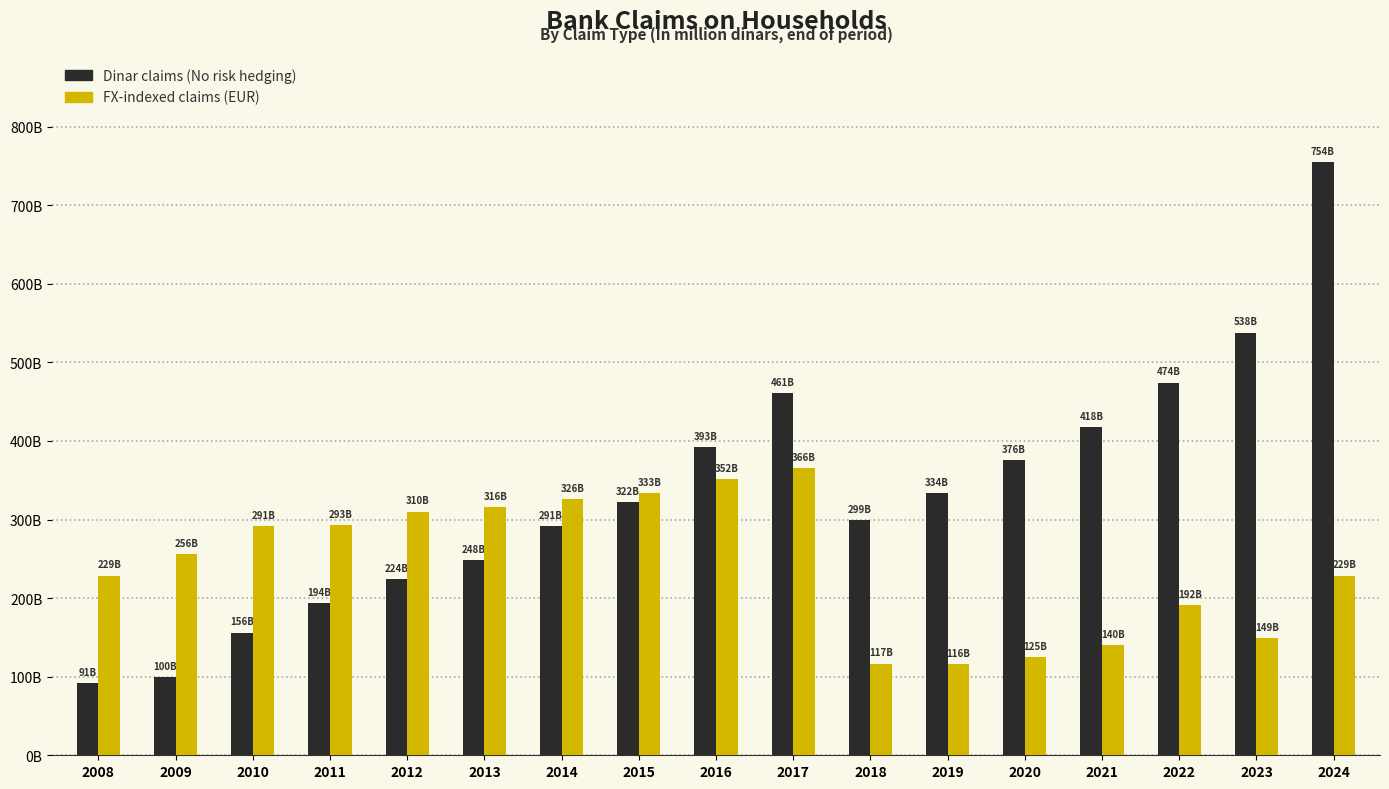

True or false: FX-indexed claims (EUR) has a value of 365840.4 at 2017.

True